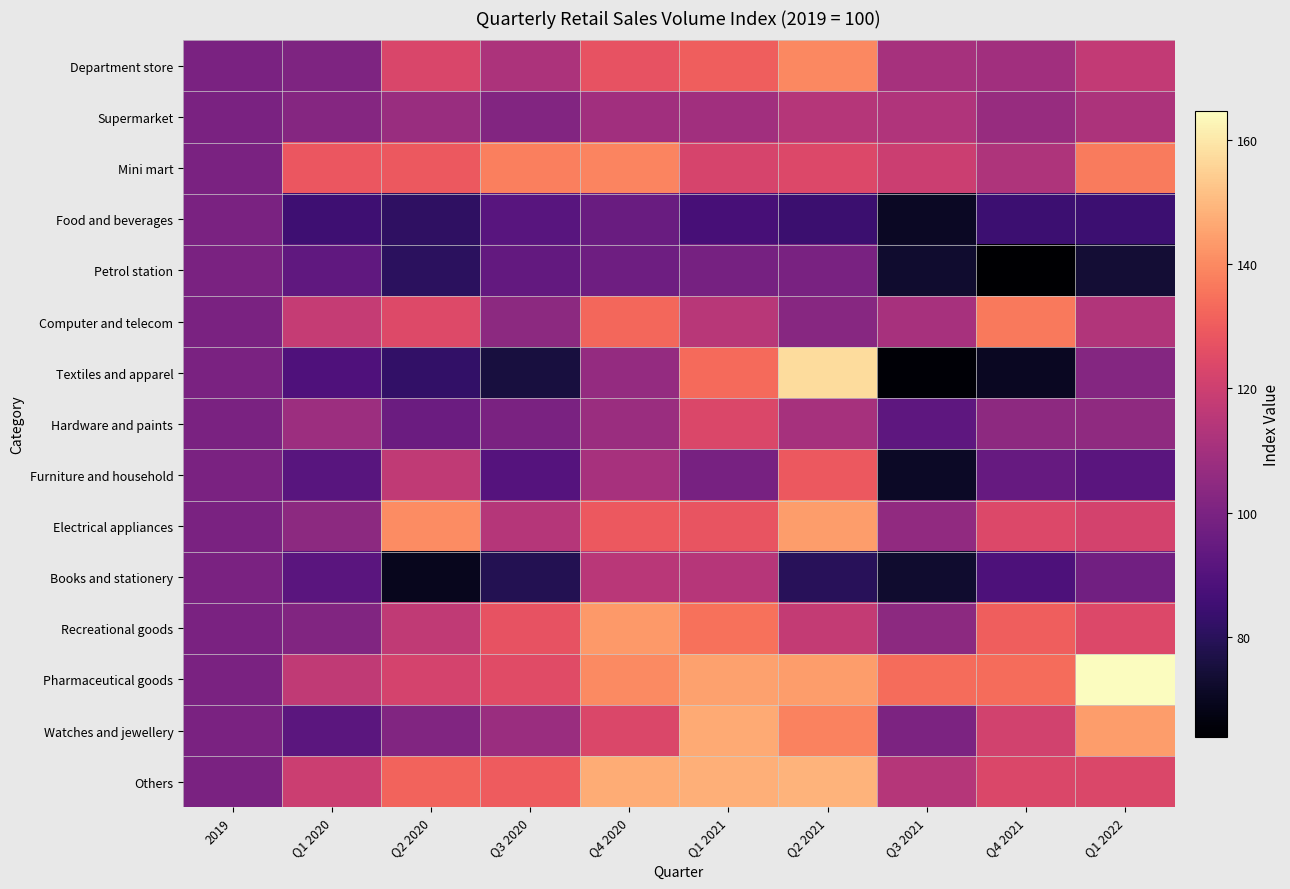

What is the minimum value shown in the chart?

63.9